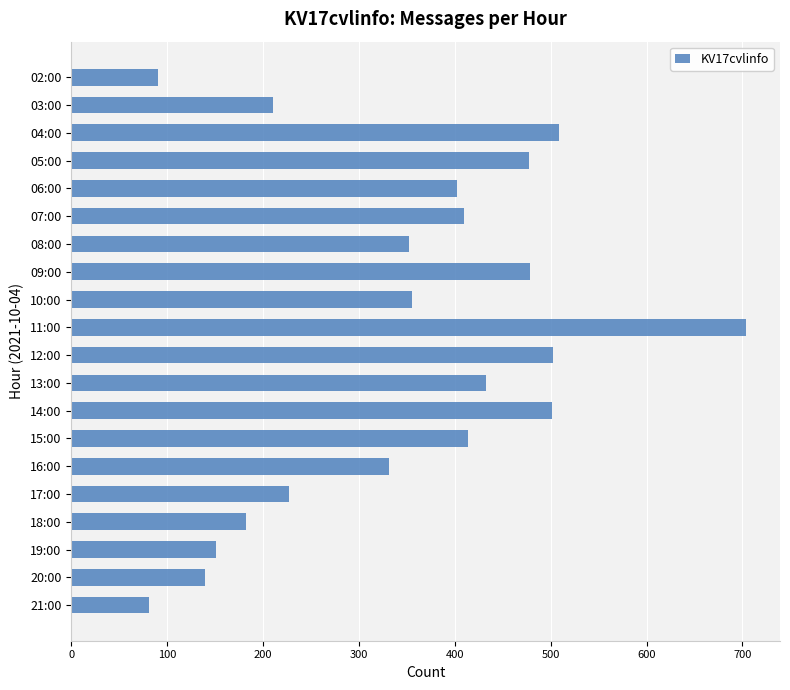

How many values are below 402?

10